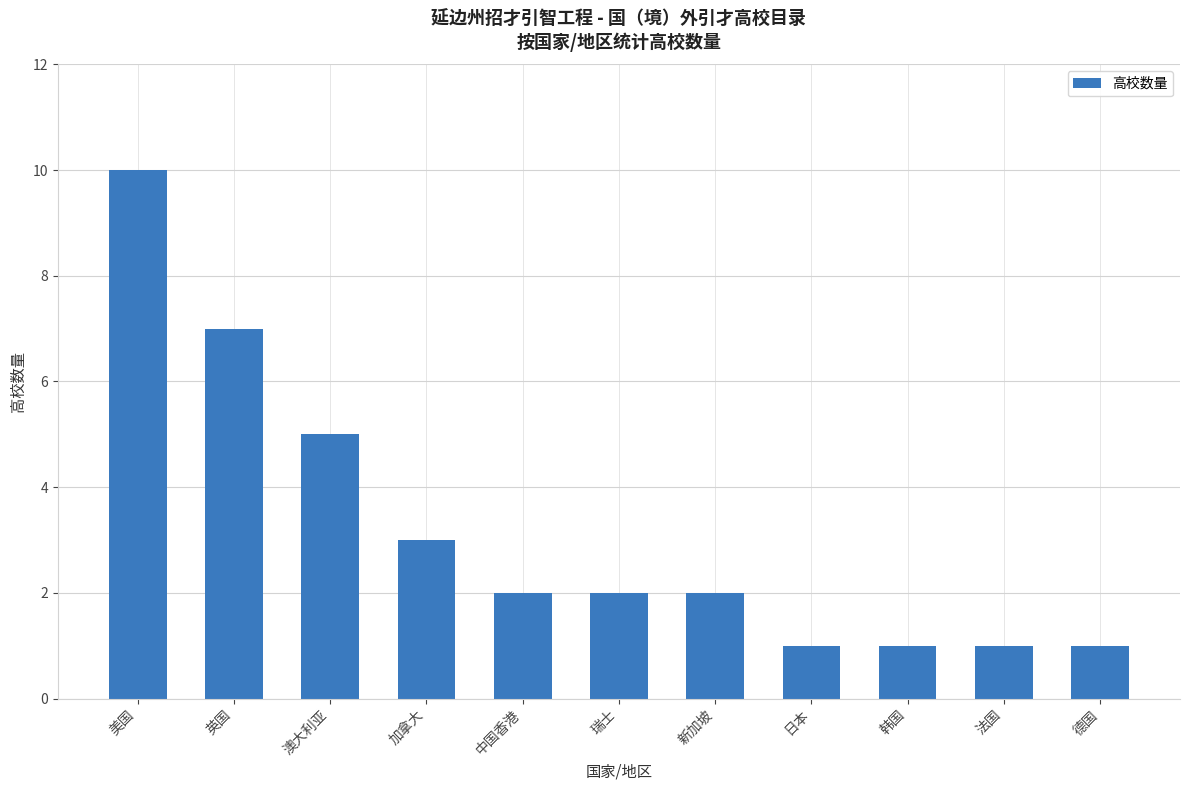

How many values are between 1 and 5?

9